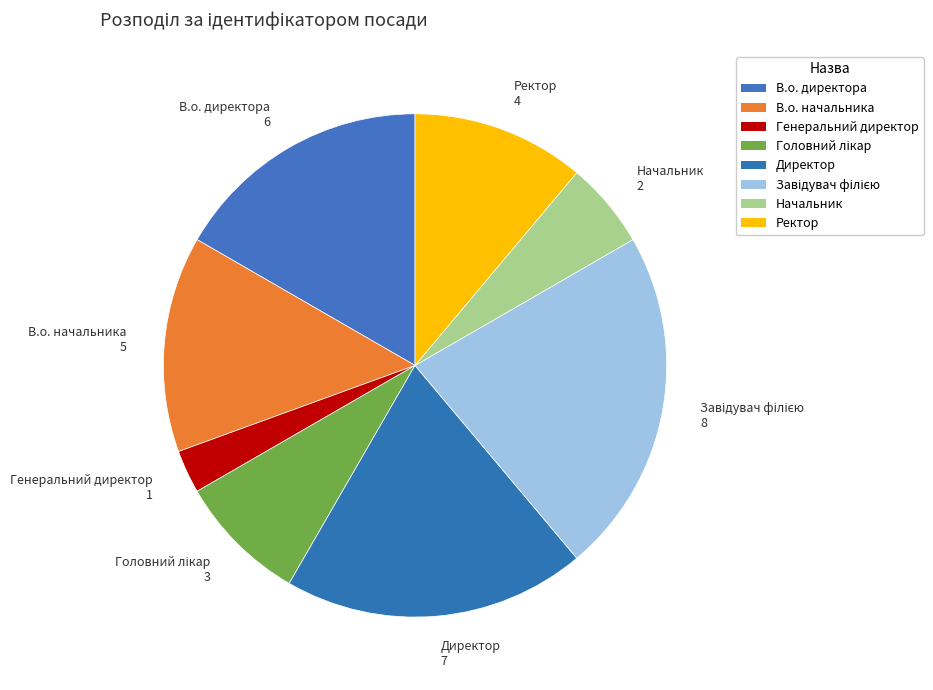

What percentage is the Завідувач філією slice, to the nearest percent?

22%